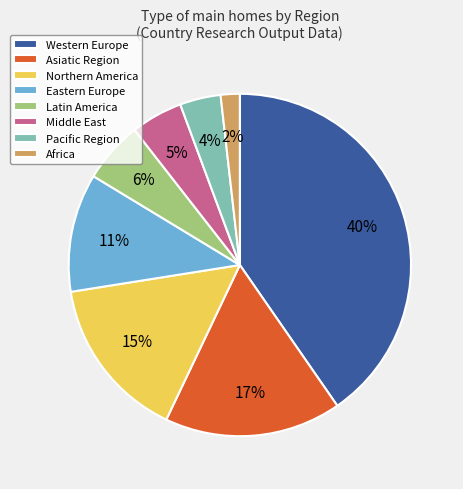

Which slice is the smallest?

Africa